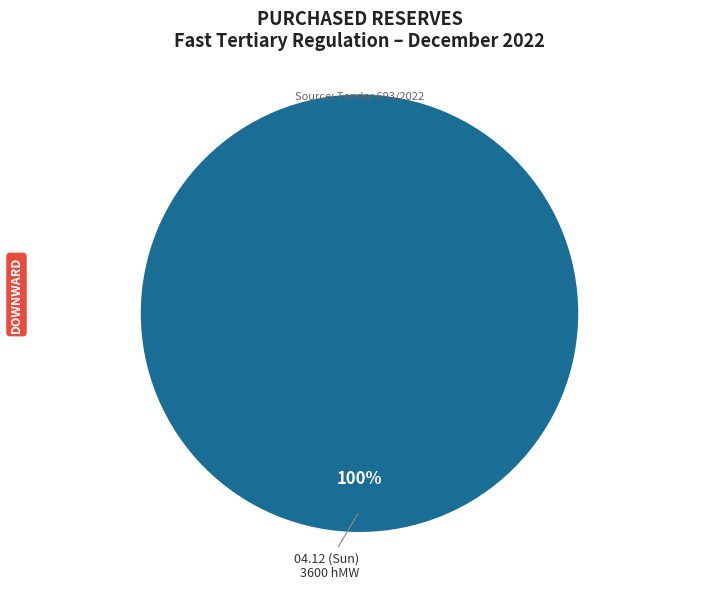

To the nearest percent, what percentage of the pie is 04.12 (Sun)?

100%